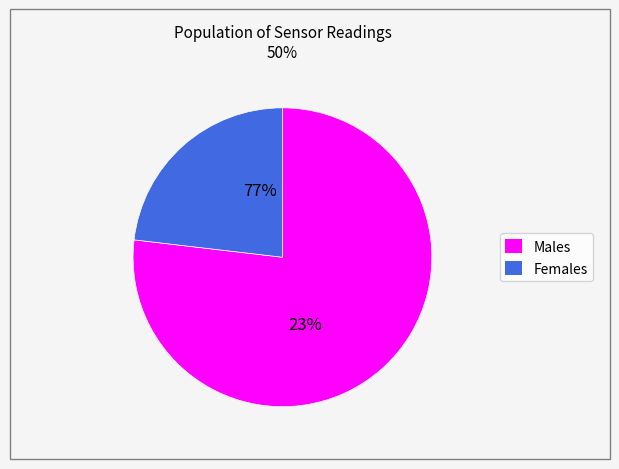

True or false: SDS_P2 accounts for 18% of the total.

False